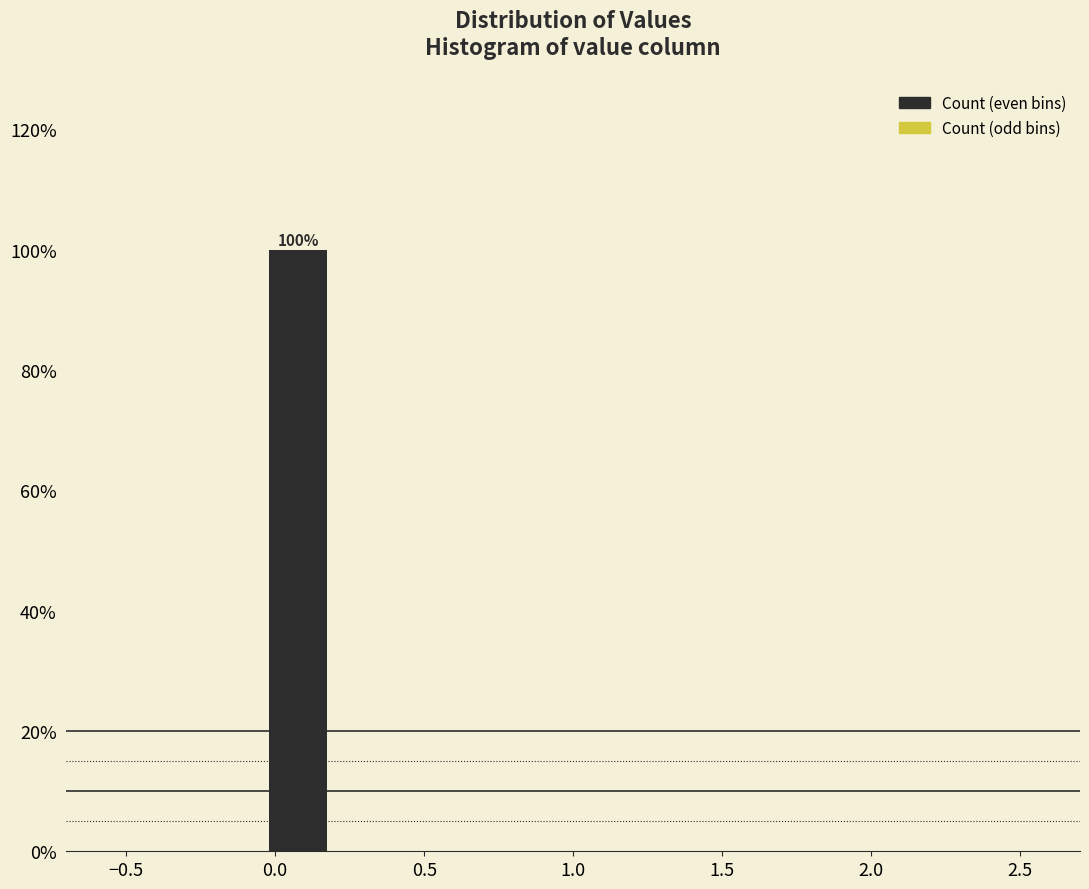

Over which range of the x-axis is the bar tallest?

-0.05 to 0.20